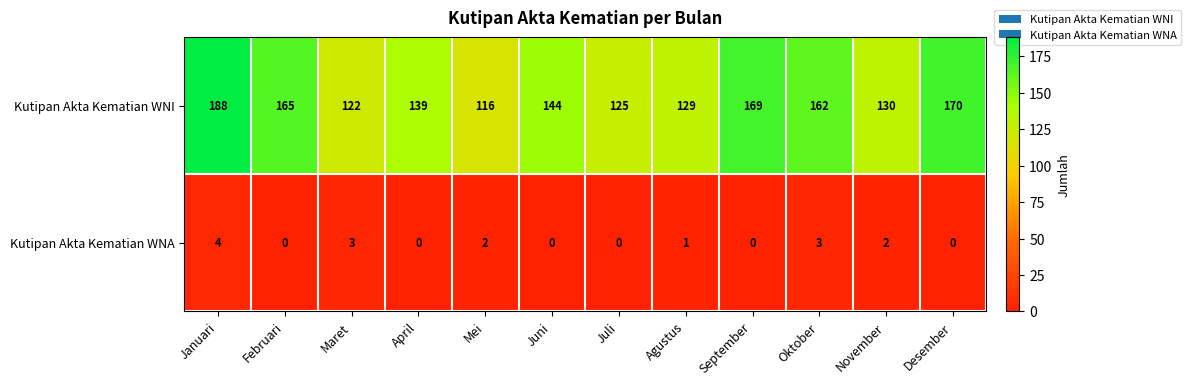

Which series has the largest range (max minus min)?

Kutipan Akta Kematian WNI